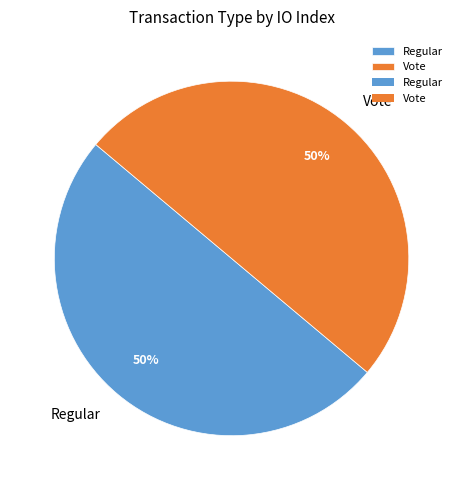

How many slices are in this pie chart?

2